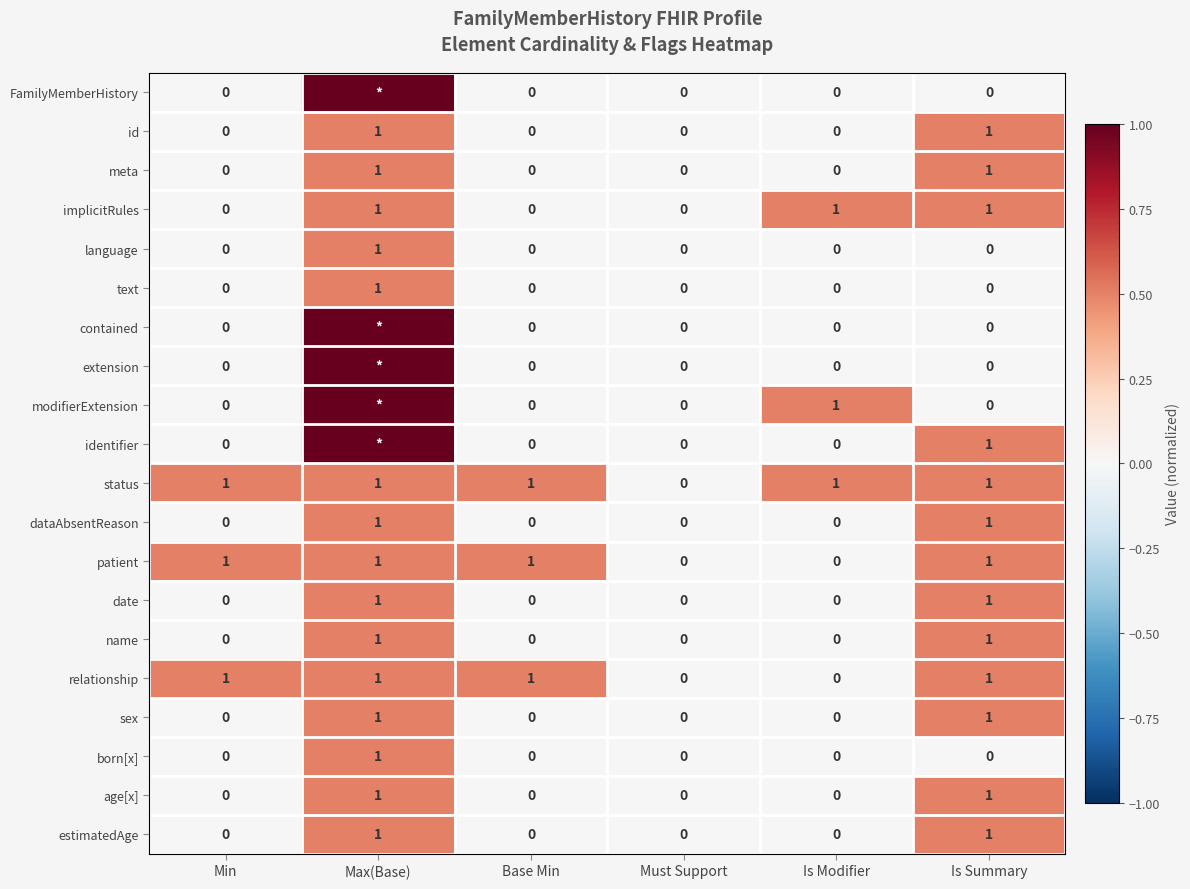

What is the total value across all series at Min?

3